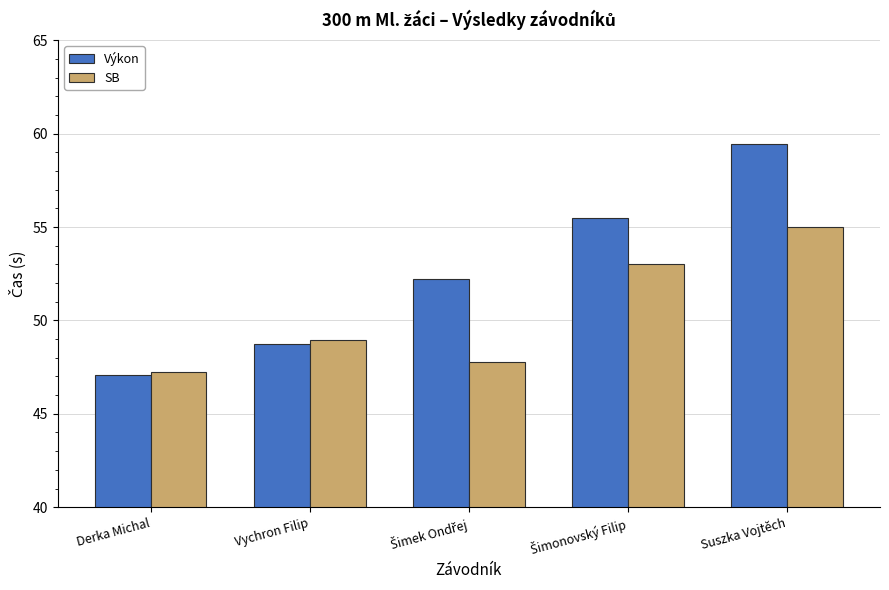

Which series has the largest range (max minus min)?

Výkon